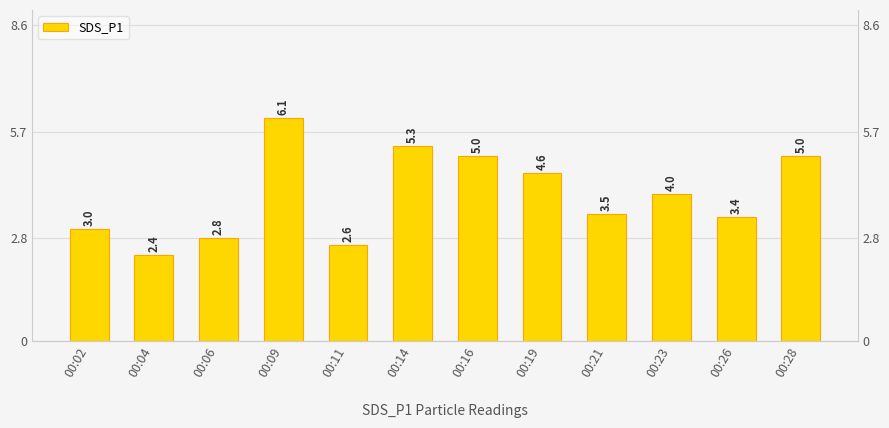

Reading left to right, extract all data points from this chart.

00:02=3.0	00:04=2.4	00:06=2.8	00:09=6.1	00:11=2.6	00:14=5.3	00:16=5.0	00:19=4.6	00:21=3.5	00:23=4.0	00:26=3.4	00:28=5.0